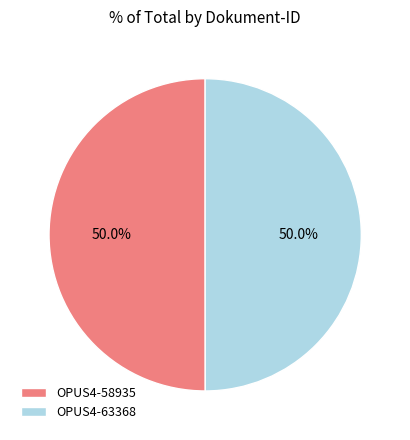

How many segments does this pie chart have?

2